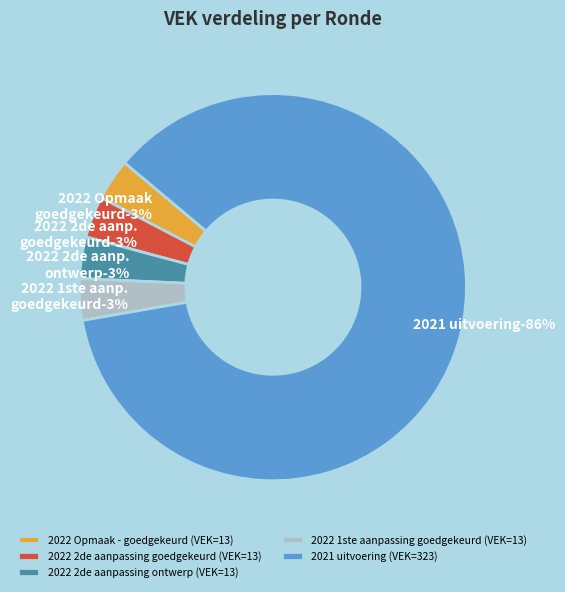

What percentage do 2022 1ste aanpassing goedgekeurd (VEK=13) and 2022 2de aanpassing goedgekeurd (VEK=13) together represent?

6.9%